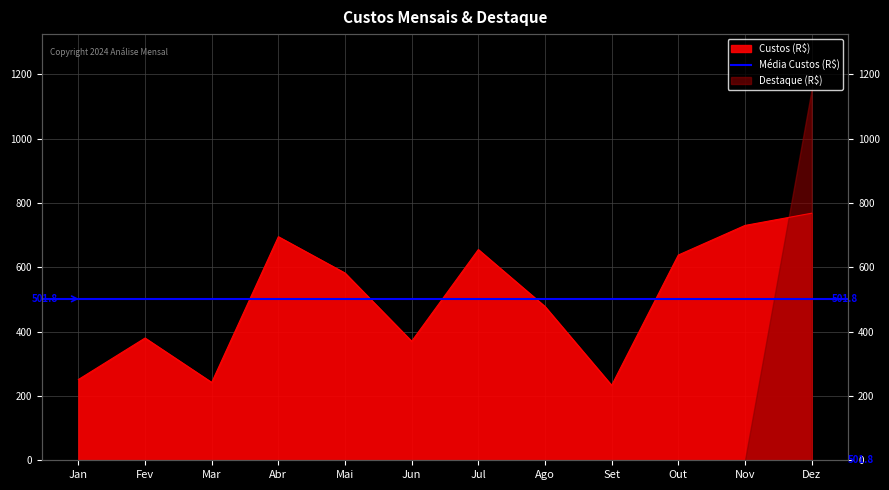

Rank the categories by value from lowest to highest.

Set, Mar, Jan, Jun, Fev, Ago, Mai, Out, Jul, Abr, Nov, Dez